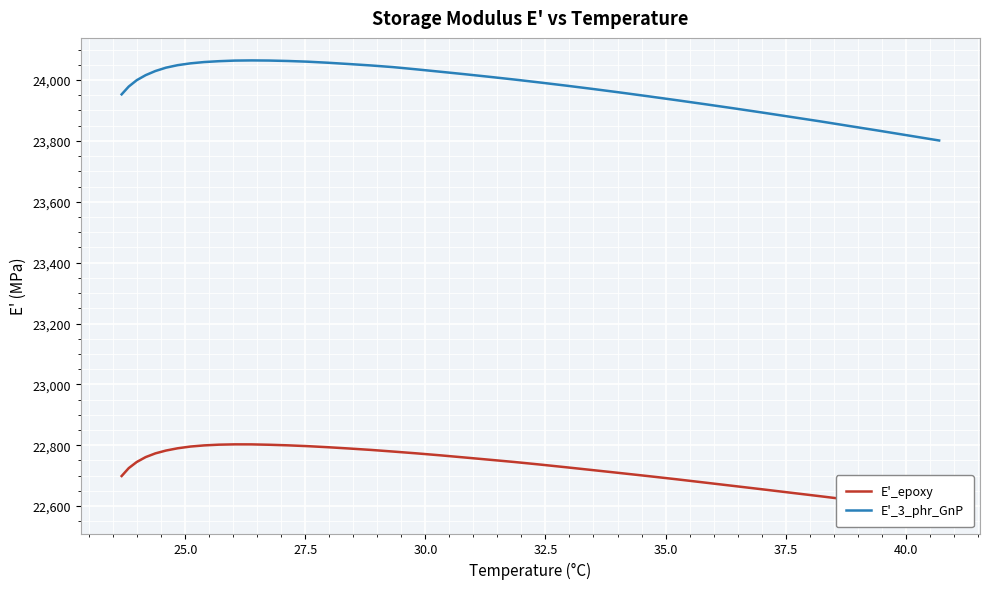

Does the chart display data point markers on the line(s)?

No